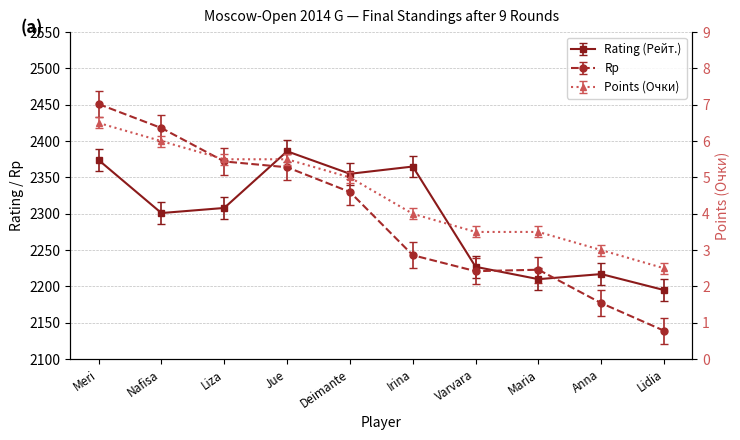

What is the maximum value shown in the chart?

2451.0